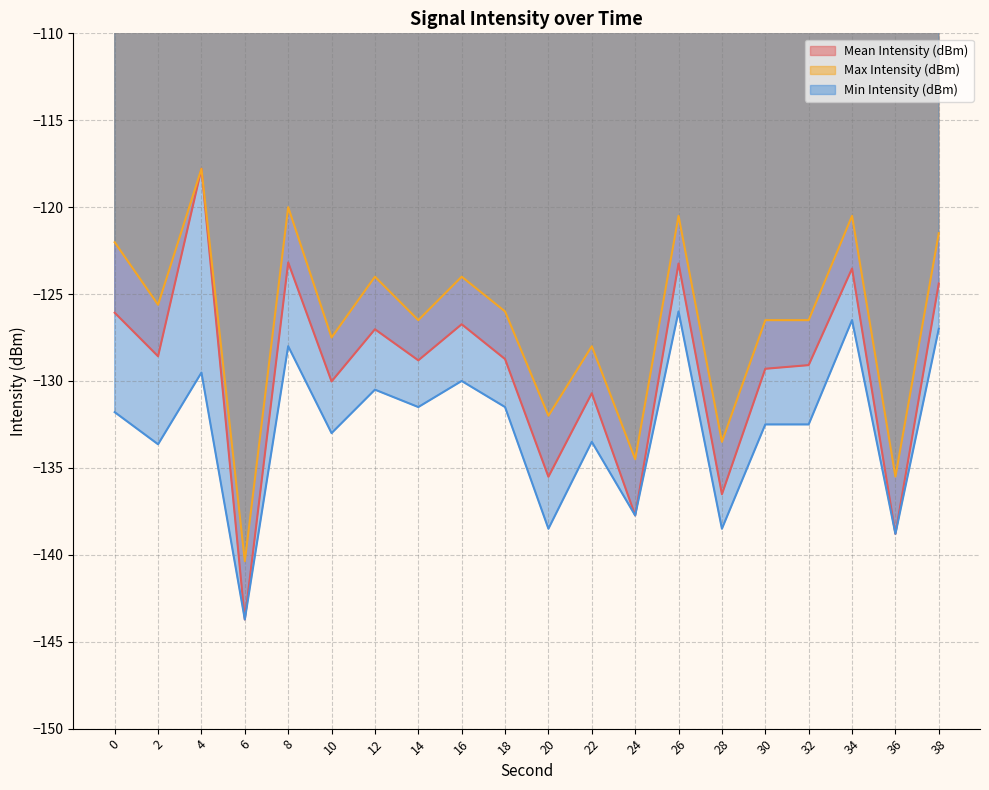

Which series has the largest total across all categories?

Max Intensity (dBm)